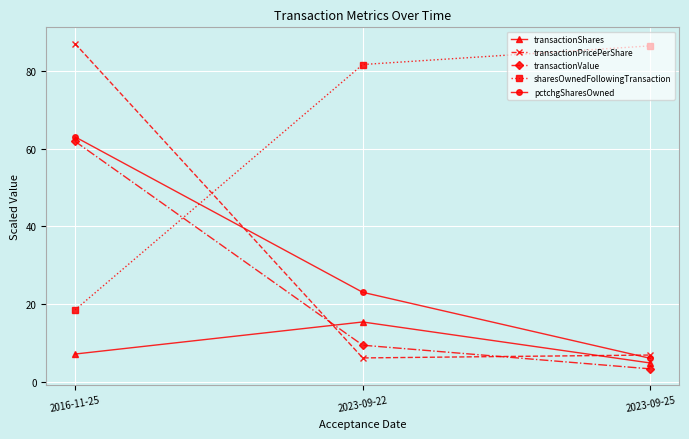

Between 2023-09-22 and 2023-09-25, which series saw the biggest shift?

pctchgSharesOwned